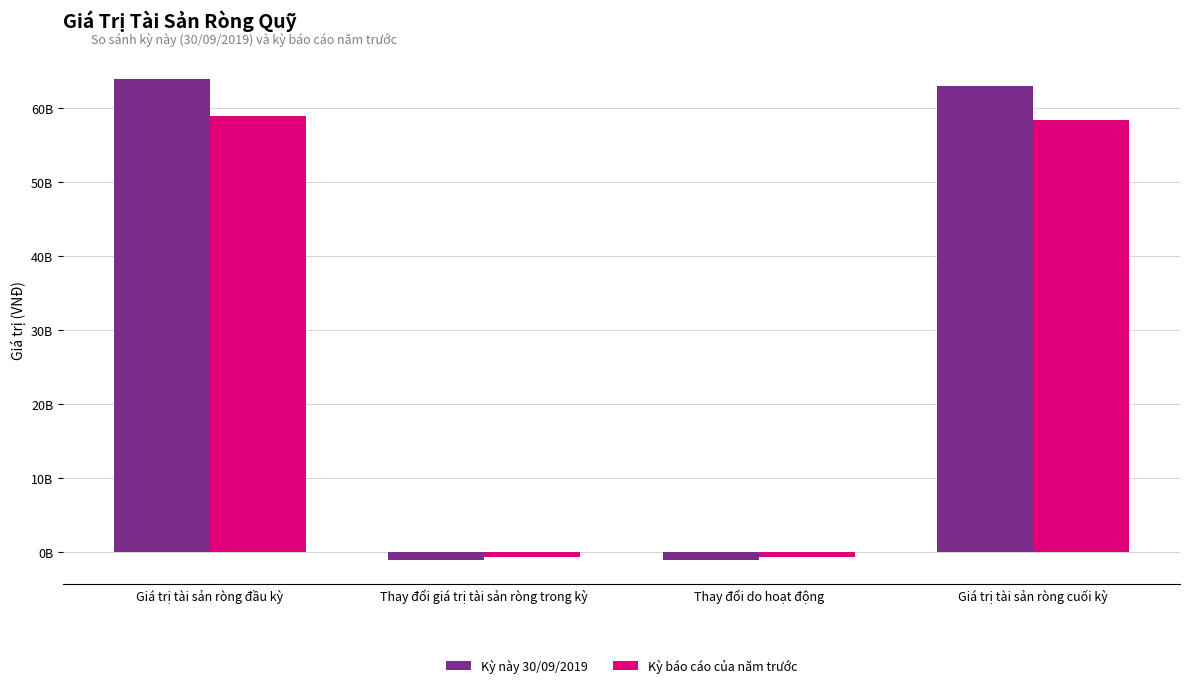

What is the label of the 4th bar from the right?

Giá trị tài sản ròng đầu kỳ